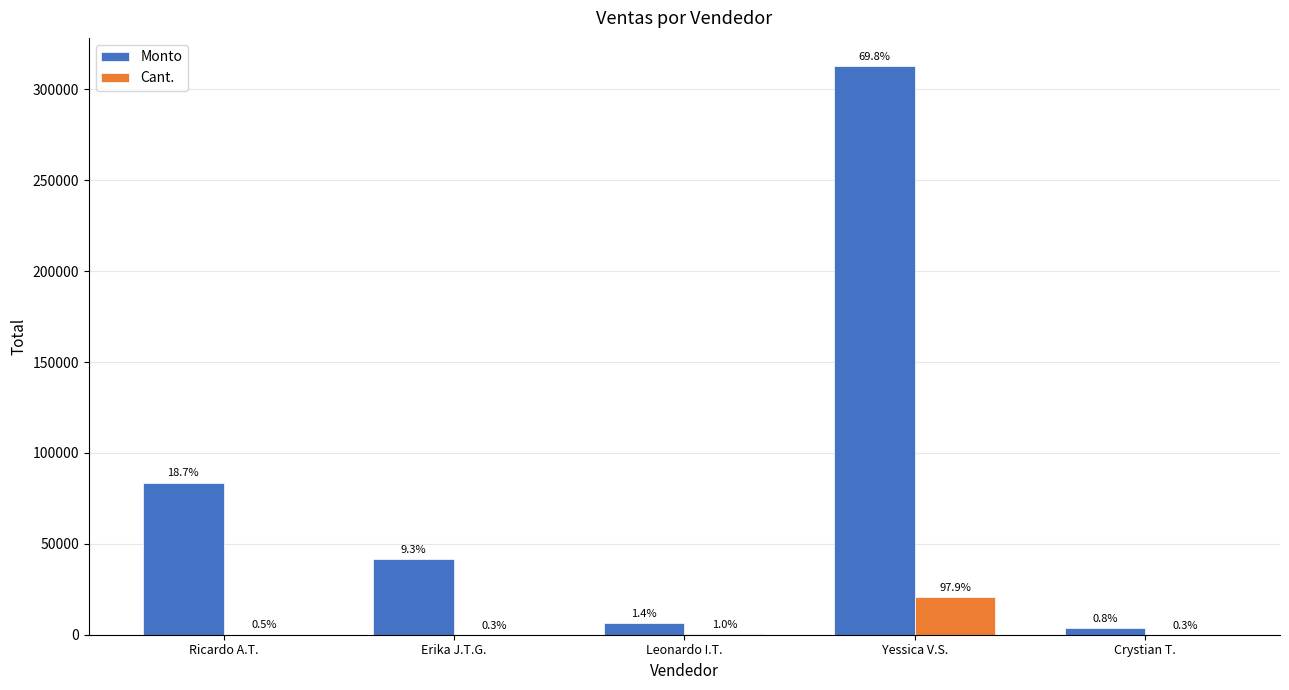

Rank the series by their average value, from lowest to highest.

Cant., Monto